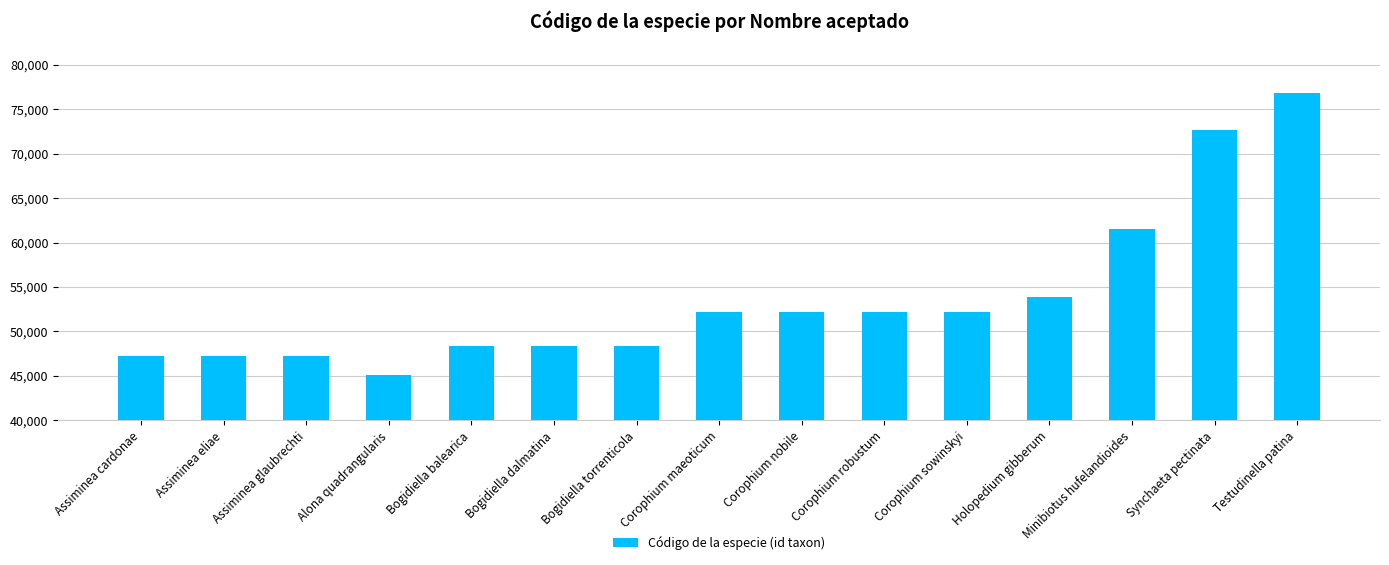

Does the chart contain stacked bars?

No